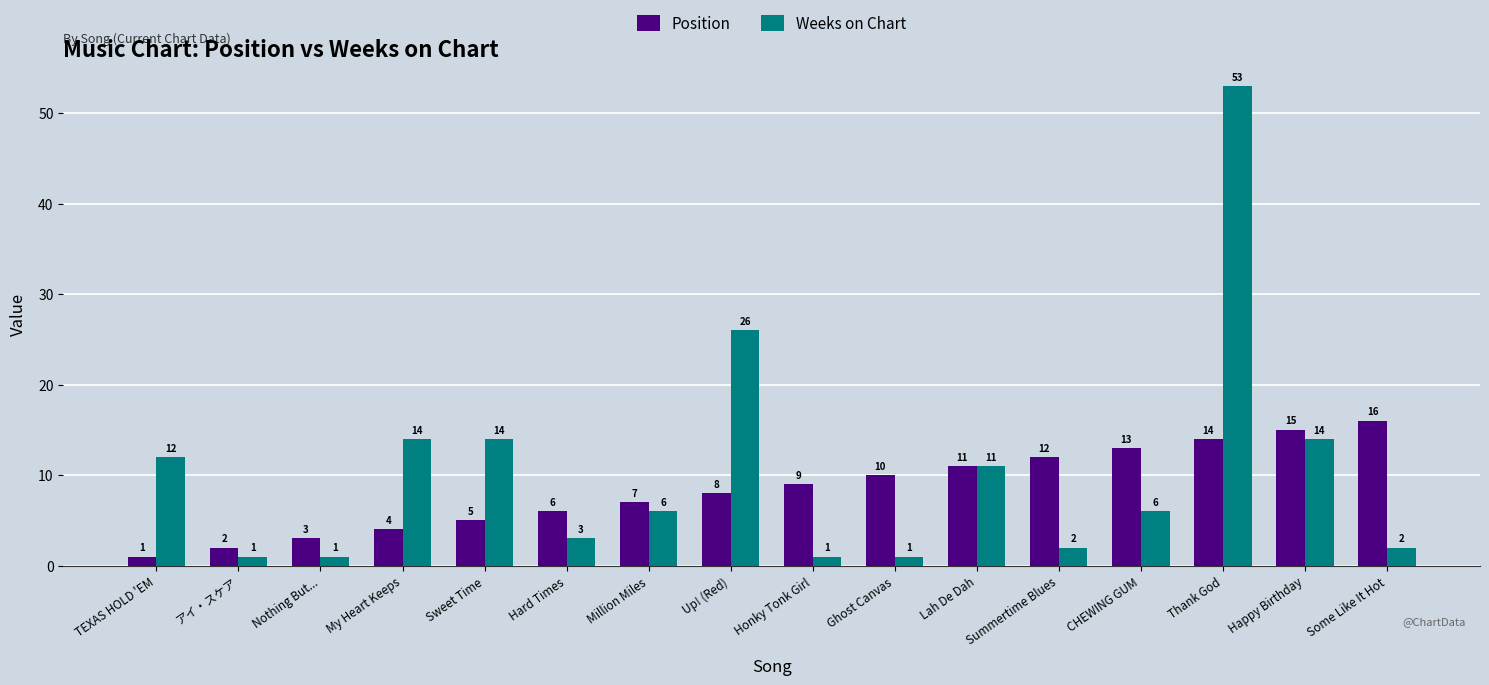

Count the number of categories in the chart.

16